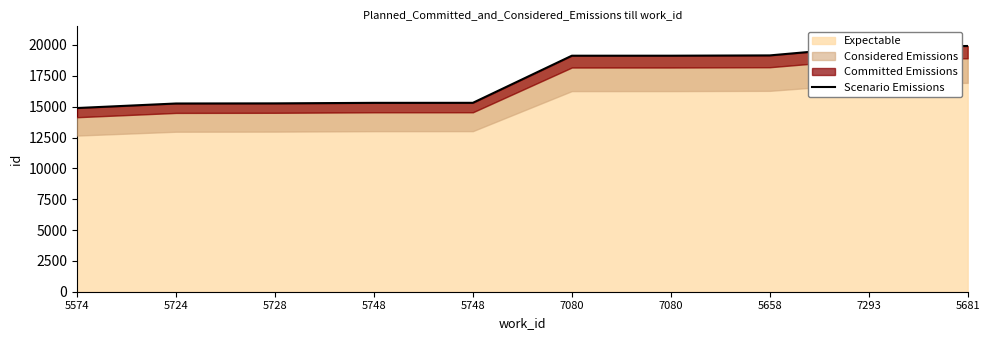

How many data points are above 19129?

4